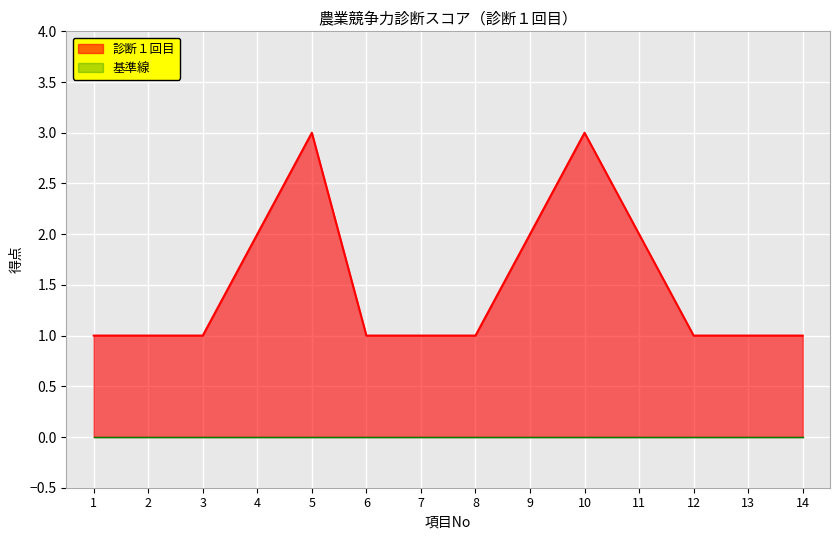

Does the chart display data point markers on the line(s)?

No